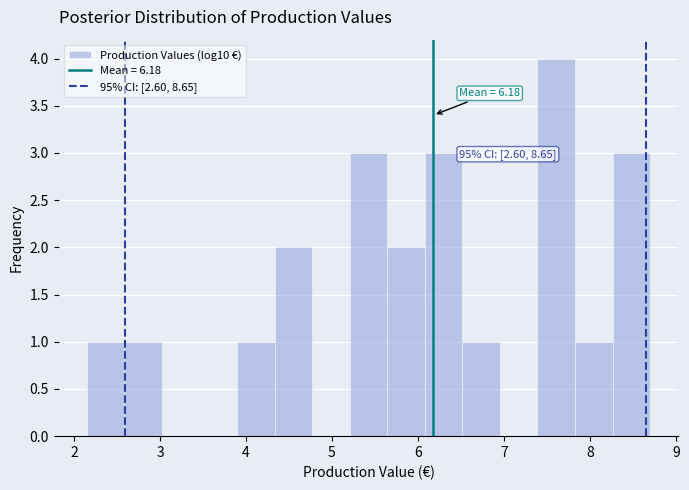

Which range on the x-axis has the tallest bar?

7.4 to 7.8